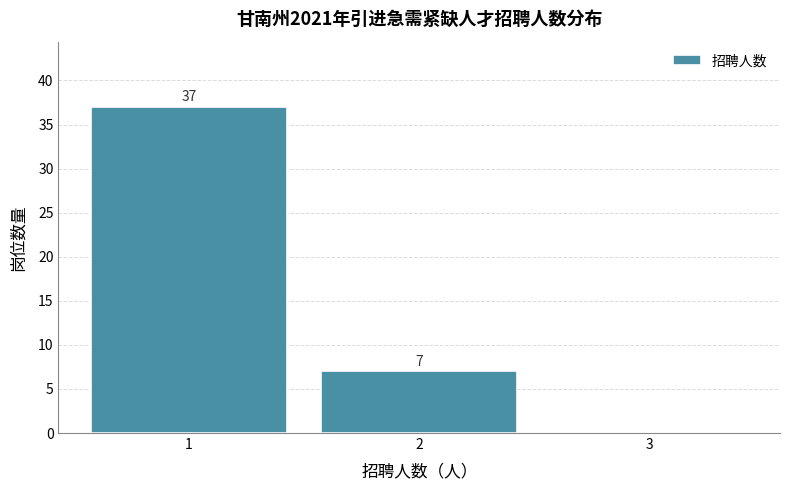

Which range on the x-axis has the tallest bar?

0.5 to 1.5